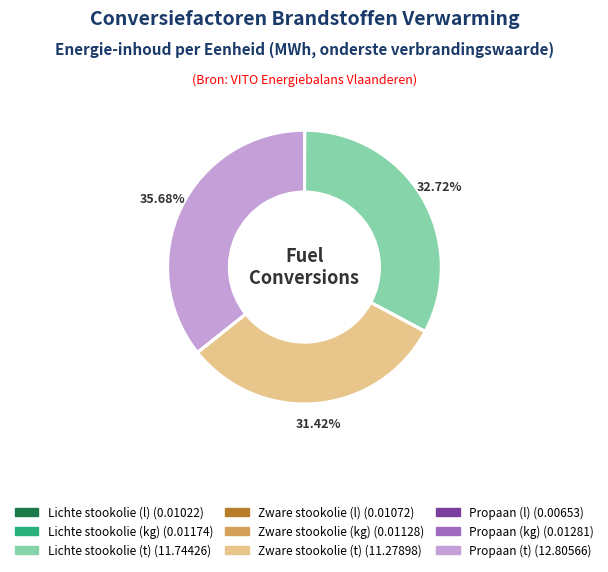

Which category has the biggest portion of the pie?

Propaan (t)